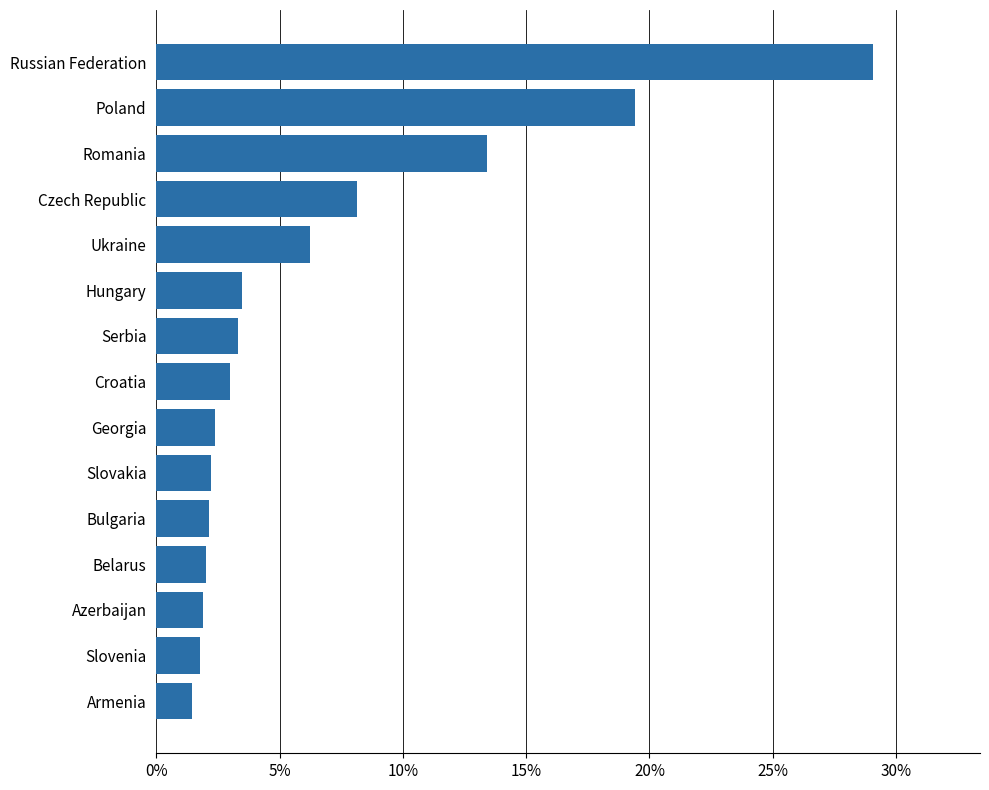

What is the maximum value shown in the chart?

29.0